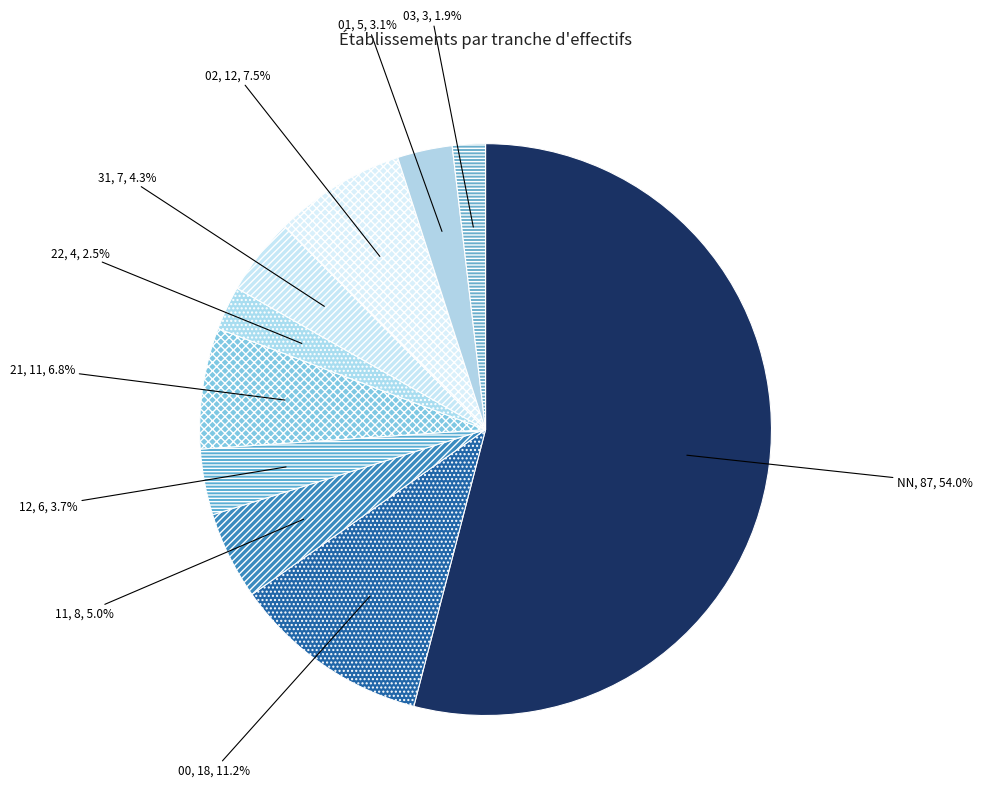

Which slice represents more than half of the pie?

NN